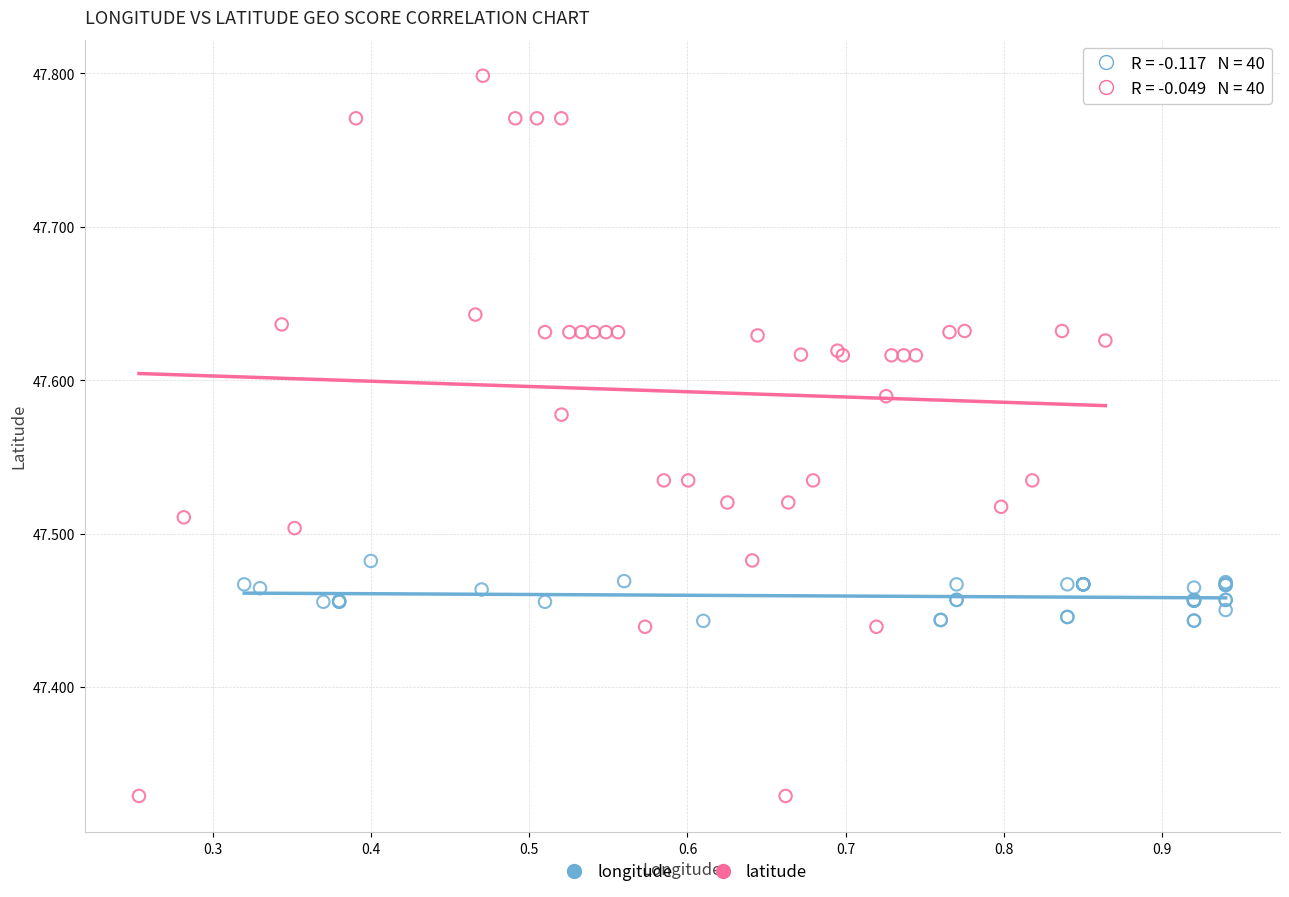

Which series has the largest Y range (max minus min)?

latitude